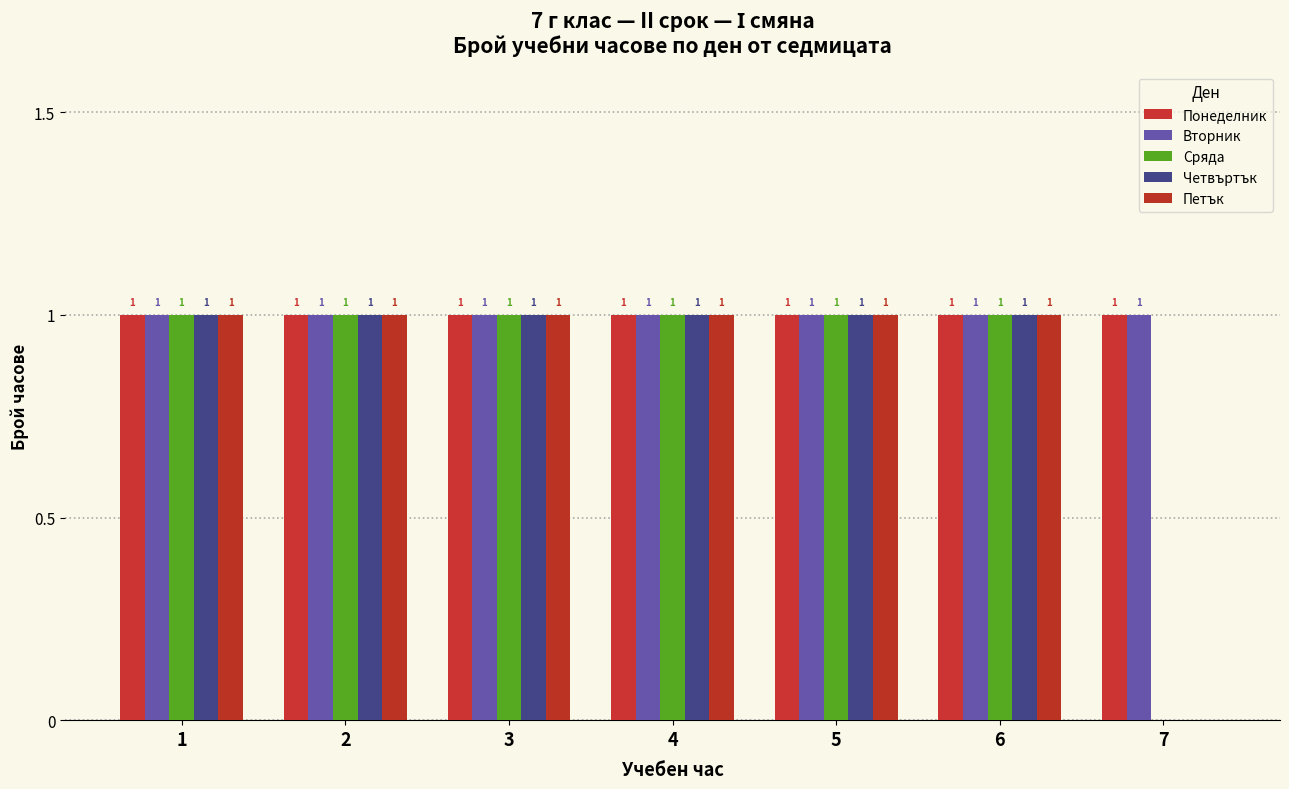

List the labels in order of Сряда value, smallest first.

7, 1, 2, 3, 4, 5, 6